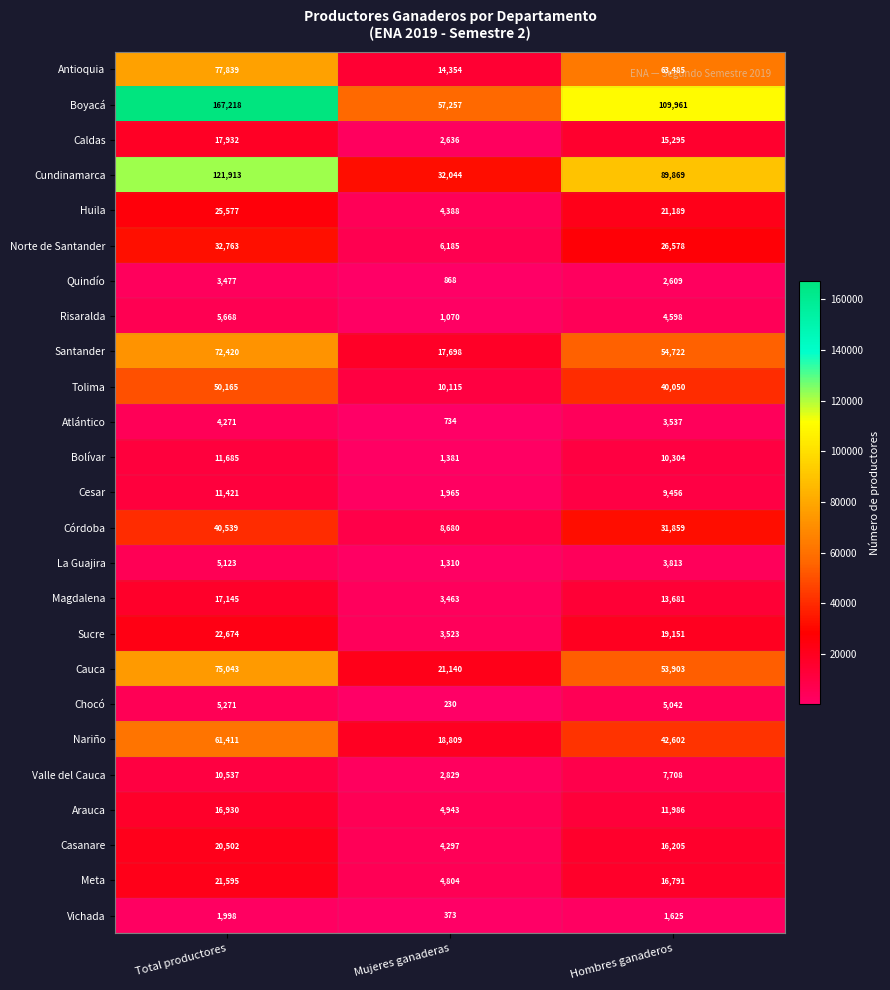

What is the difference between the second highest and minimum values in the Bolívar series?

8923